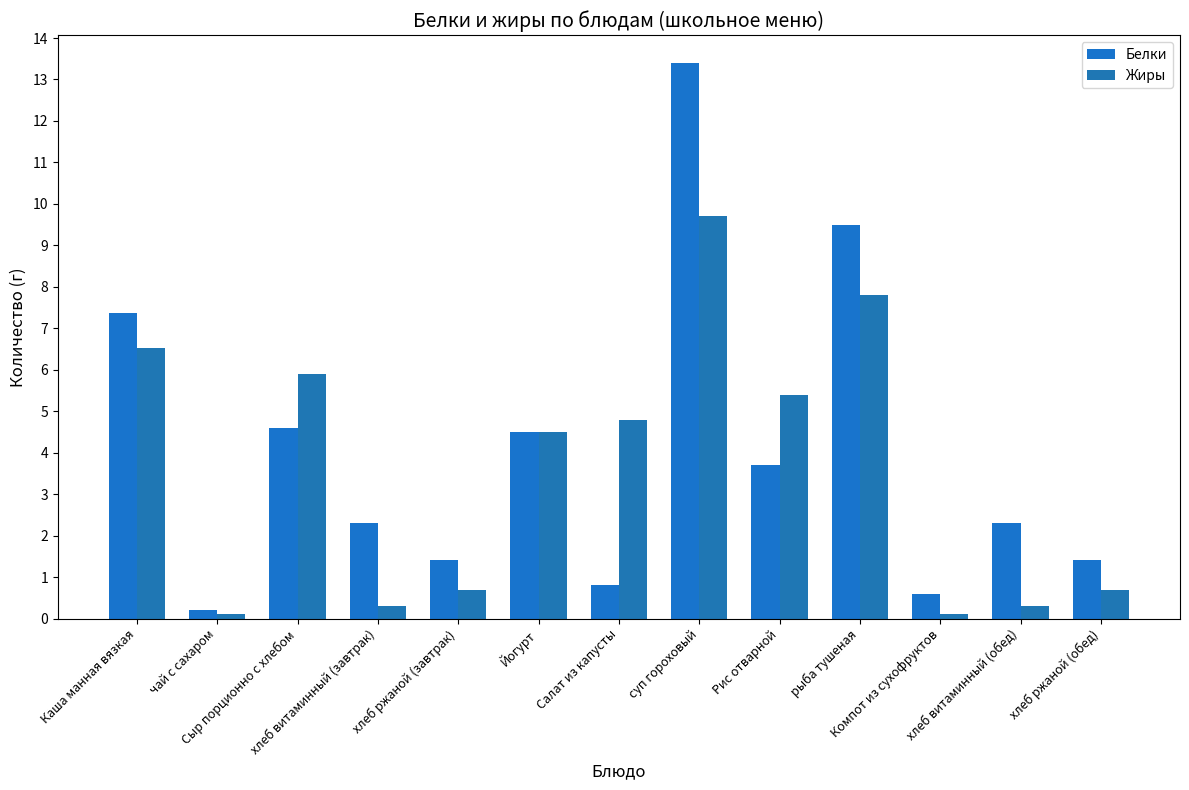

What are all the series names shown in the legend?

Белки, Жиры